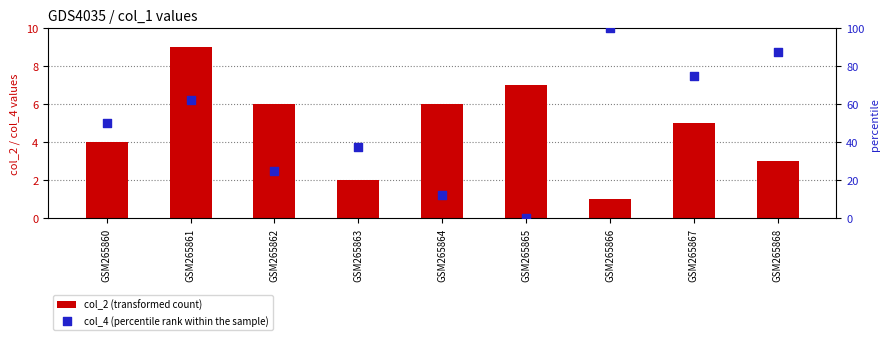

At which category is the sum across all series the highest?

GSM265866